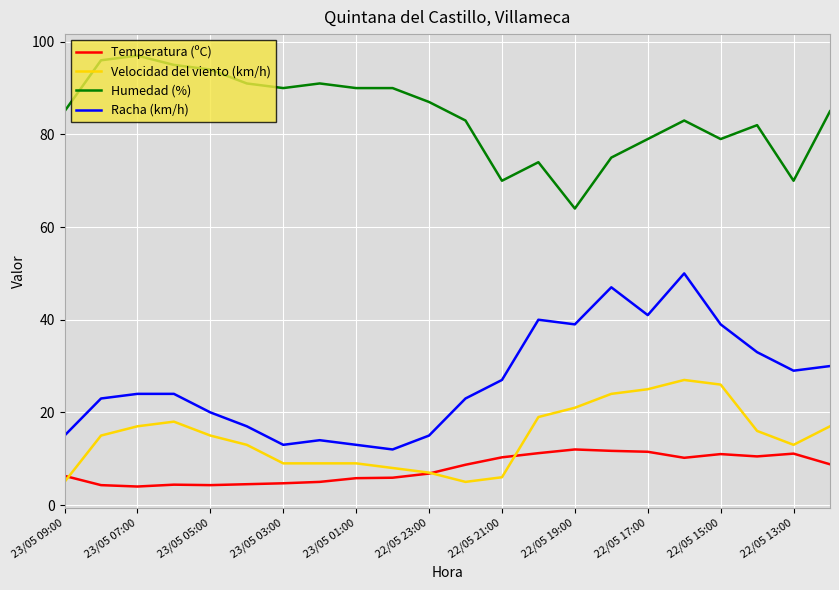

Does the chart have visible grid lines?

Yes